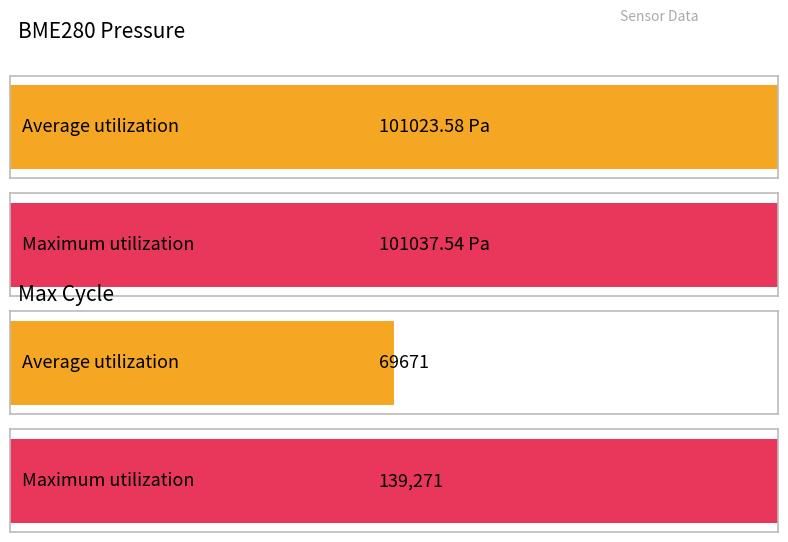

Does the chart contain any negative values?

No